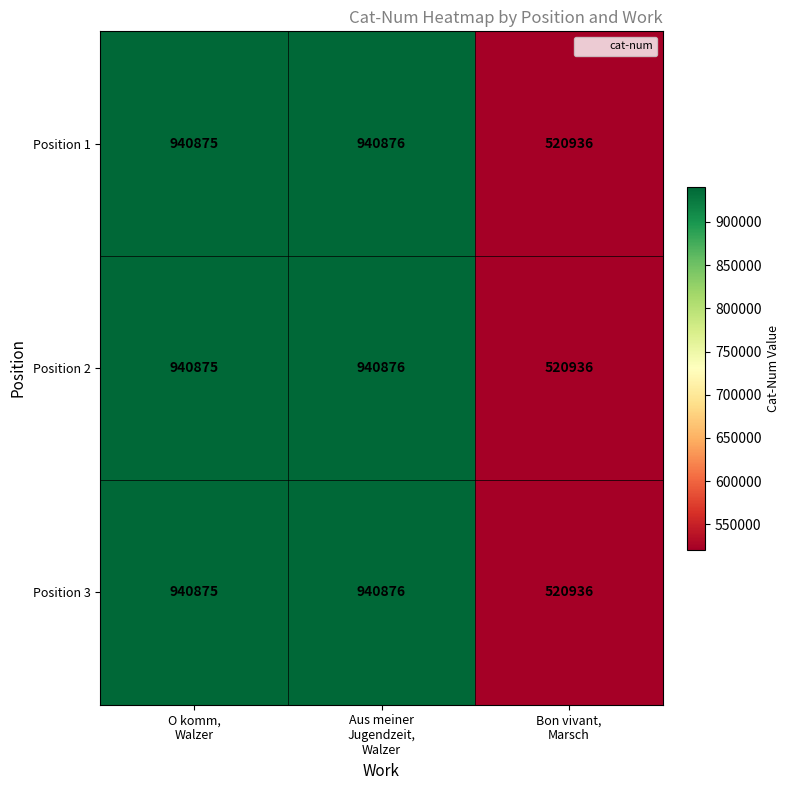

What is the greatest value displayed?

940876